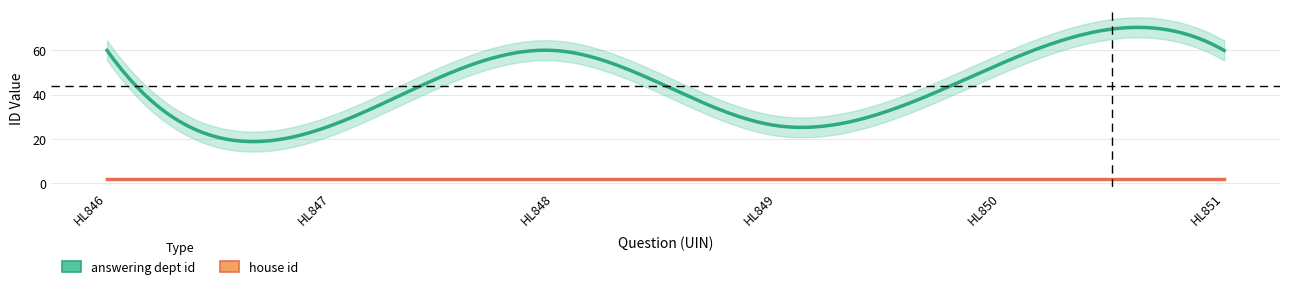

What are all the series names shown in the legend?

answering dept id, house id